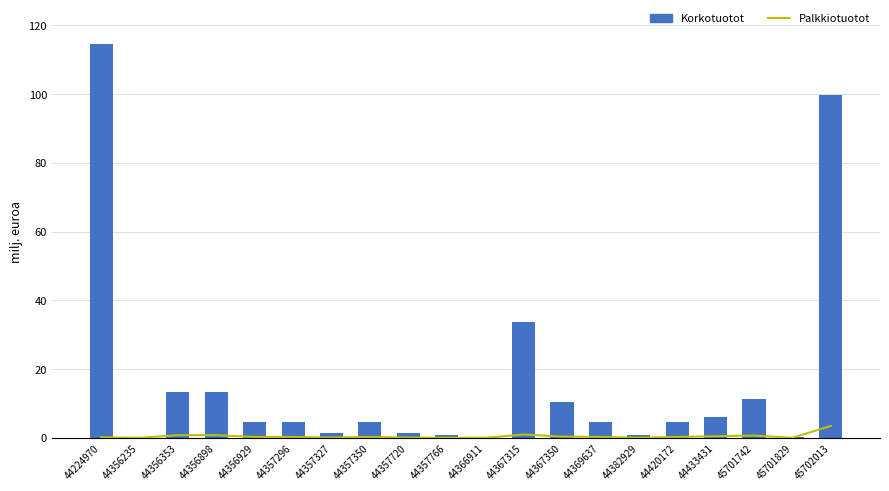

The value of Korkotuotot at 44357327 is 2.2. True or false?

False